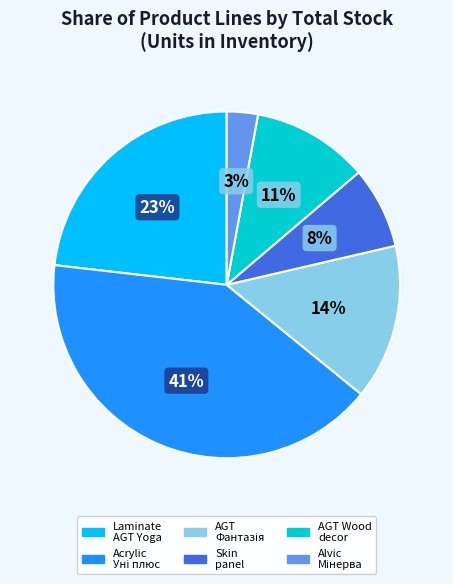

Is there any slice that represents more than half of the pie?

No